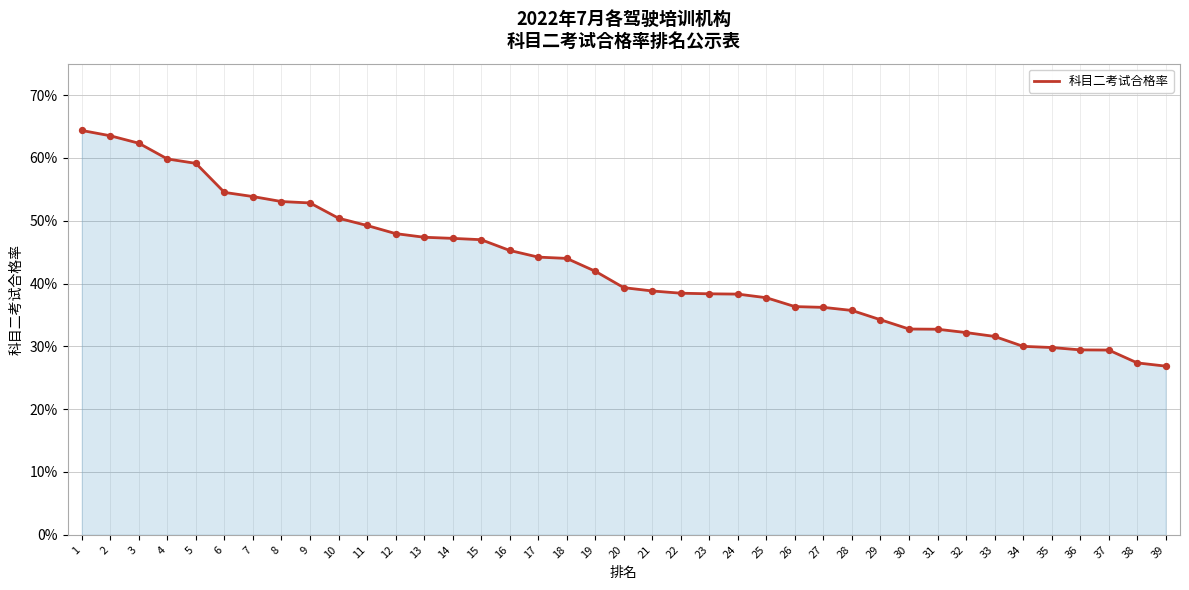

Which has a higher value, 23 or 7?

7